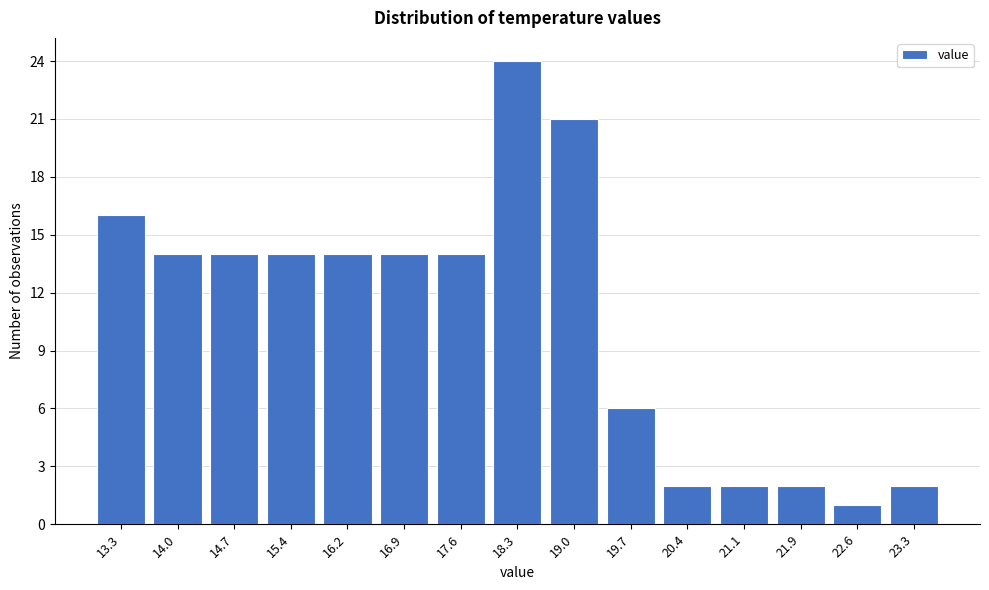

Reading left to right, extract all data points from this chart.

13.3=16	14.0=14	14.7=14	15.4=14	16.2=14	16.9=14	17.6=14	18.3=24	19.0=21	19.7=6	20.4=2	21.1=2	21.9=2	22.6=1	23.3=2